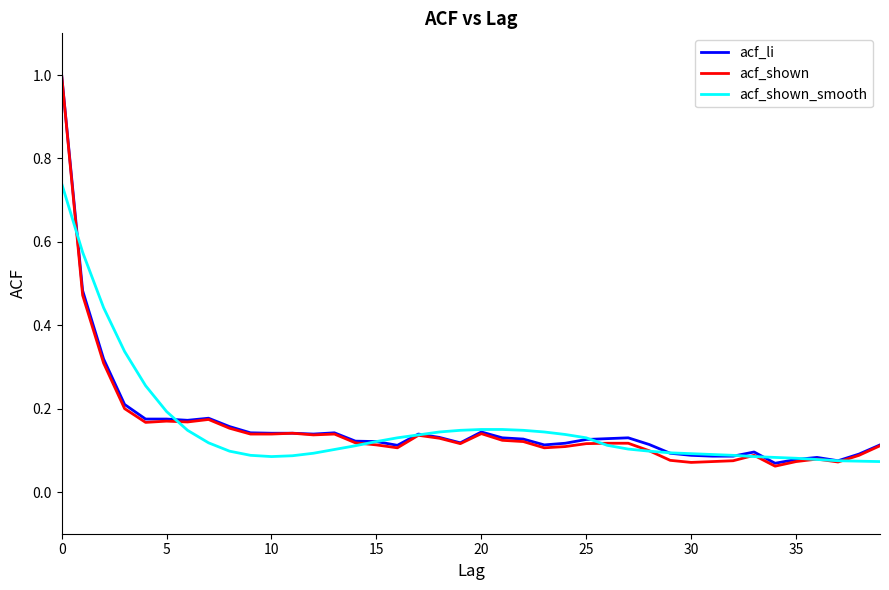

What is the maximum value for acf_shown?

1.0